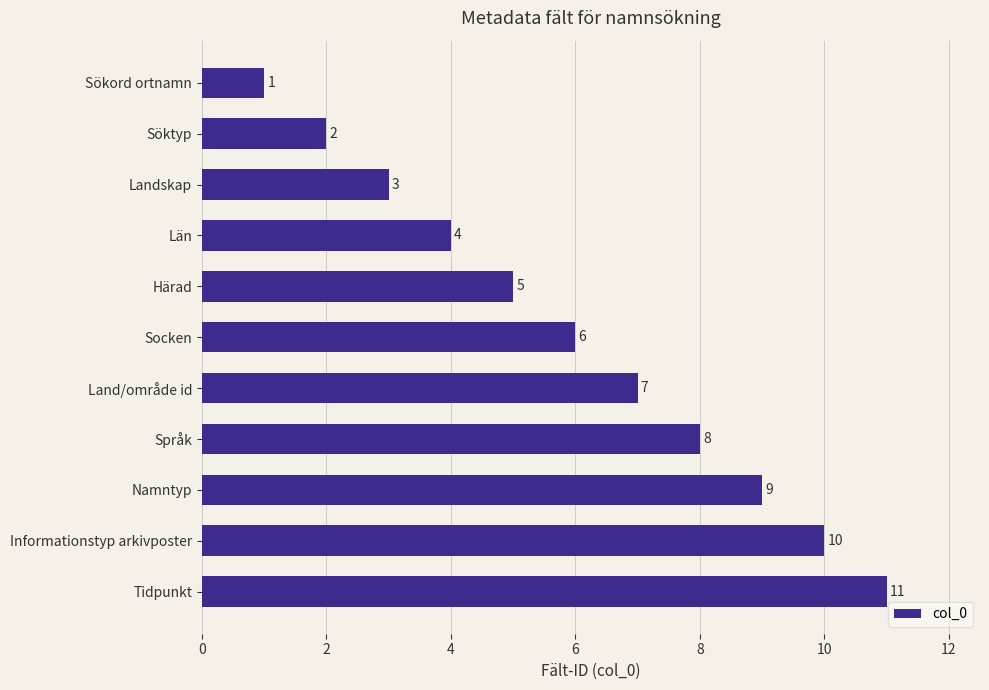

What is the ratio of the value at Socken to the value at Söktyp?

3.0